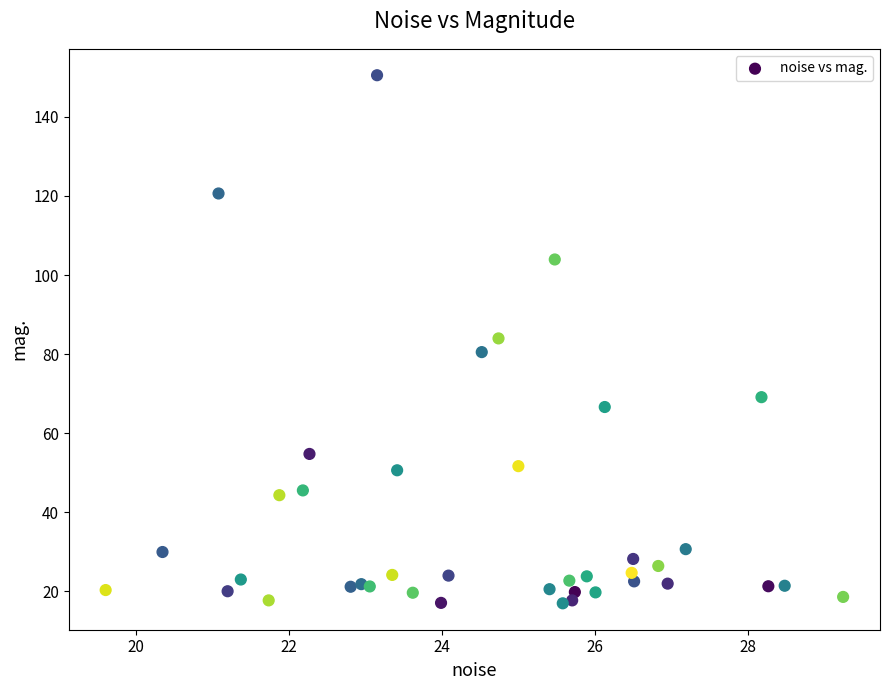

What is the range of X values (max minus min)?

9.6